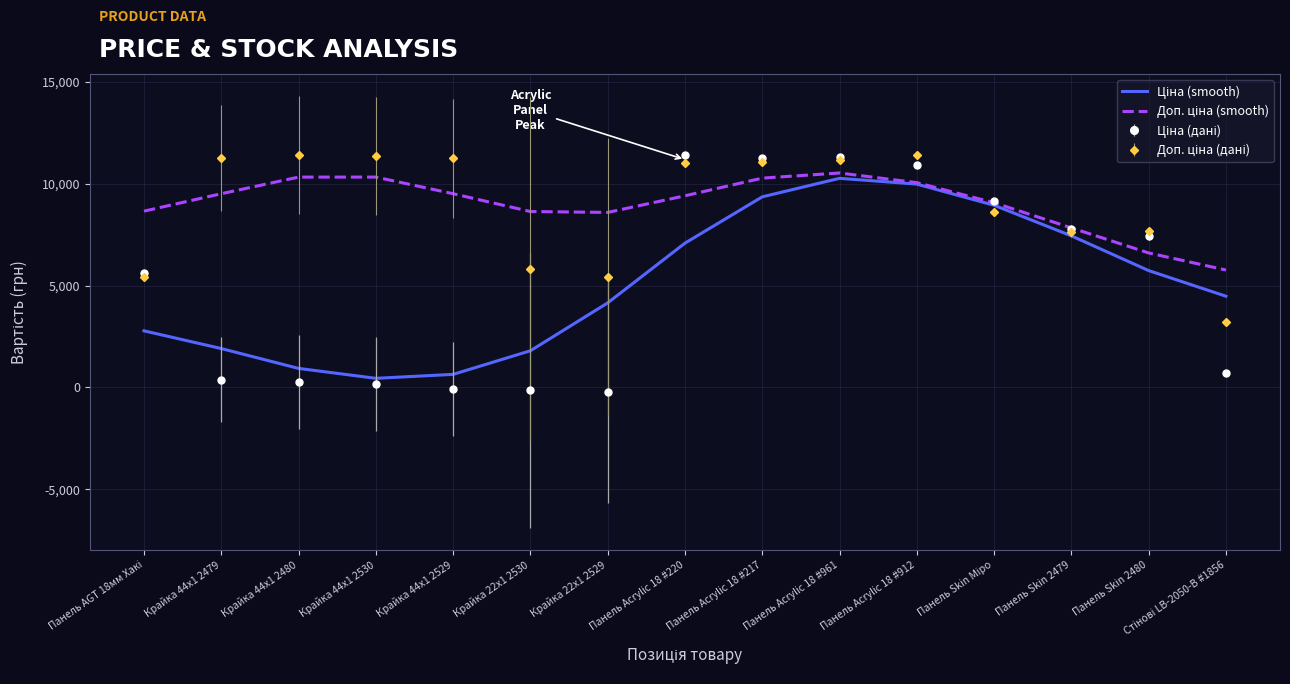

What is the spread (max minus min) of values at Панель Acrylic 18 #912?

1432.8